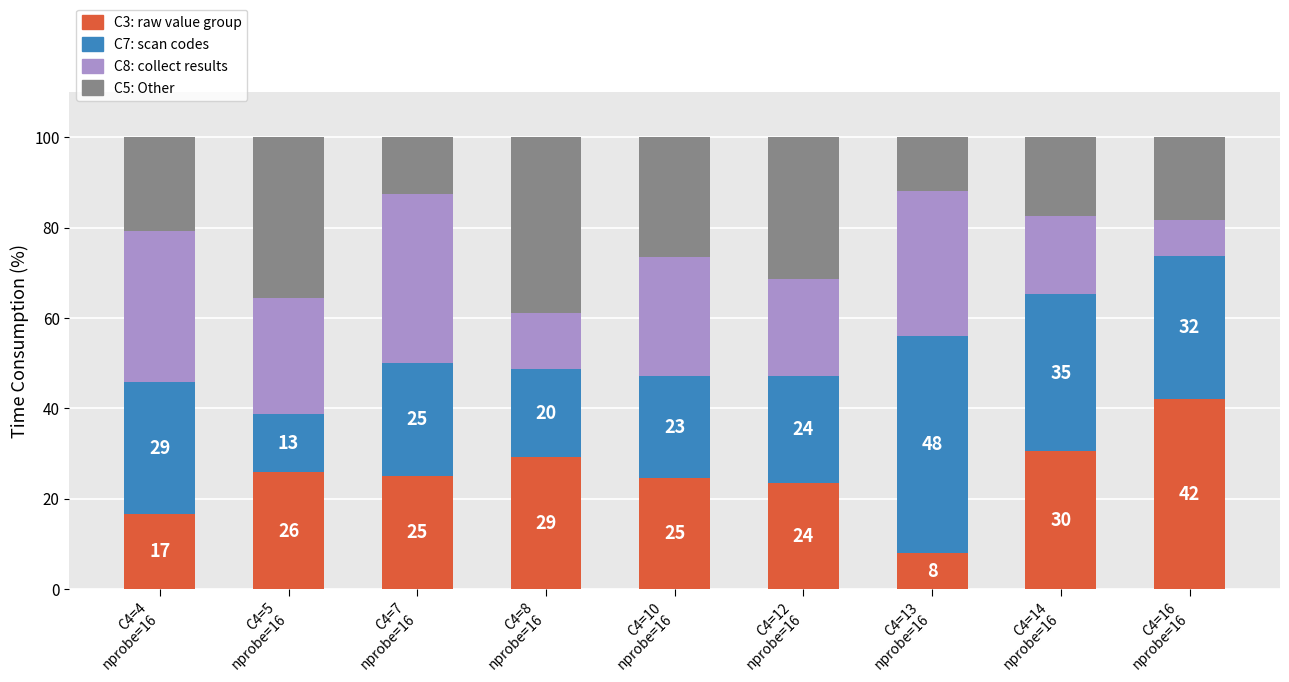

How many bars are there in total?

9